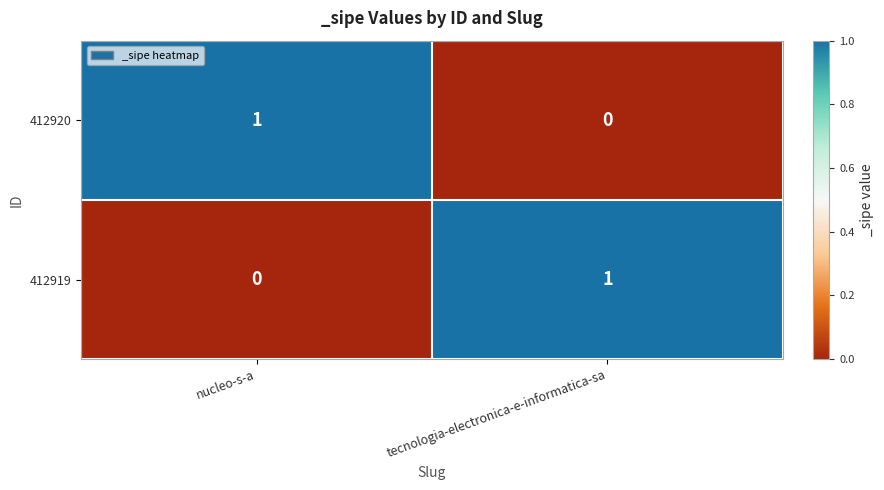

Reading left to right, extract all data points from this chart.

412920: nucleo-s-a=1	tecnologia-electronica-e-informatica-sa=0
412919: nucleo-s-a=0	tecnologia-electronica-e-informatica-sa=1